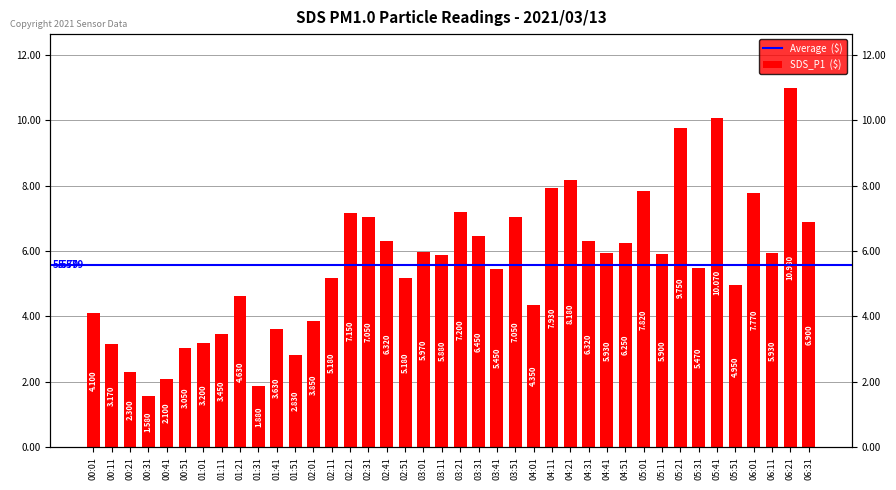

Does the chart contain stacked bars?

No